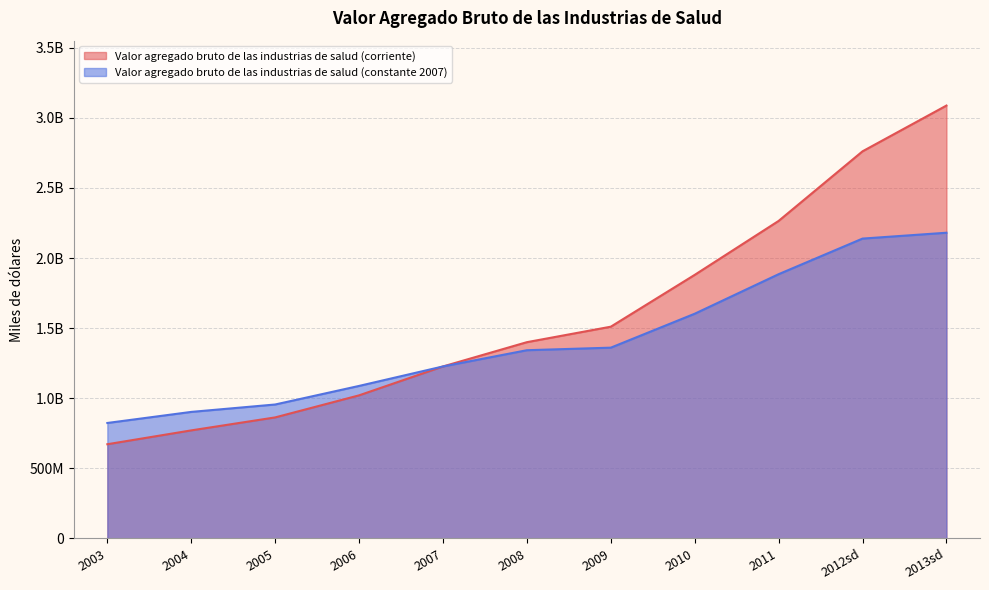

At which label does Valor agregado bruto de las industrias de salud (corriente) first exceed 1399236378?

2008